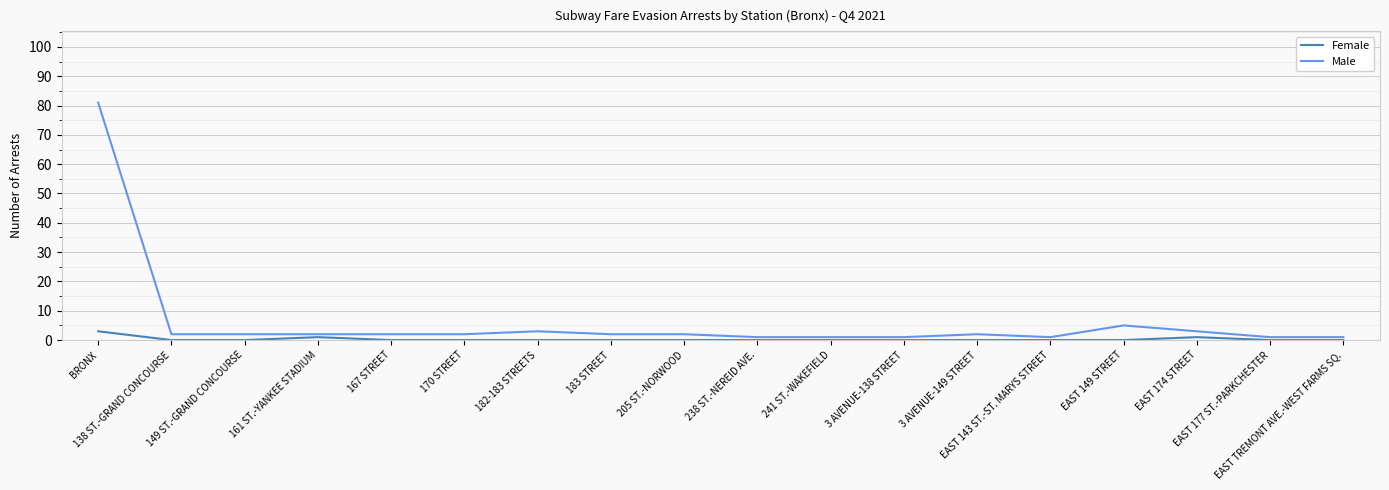

At which category is the sum across all series the highest?

BRONX